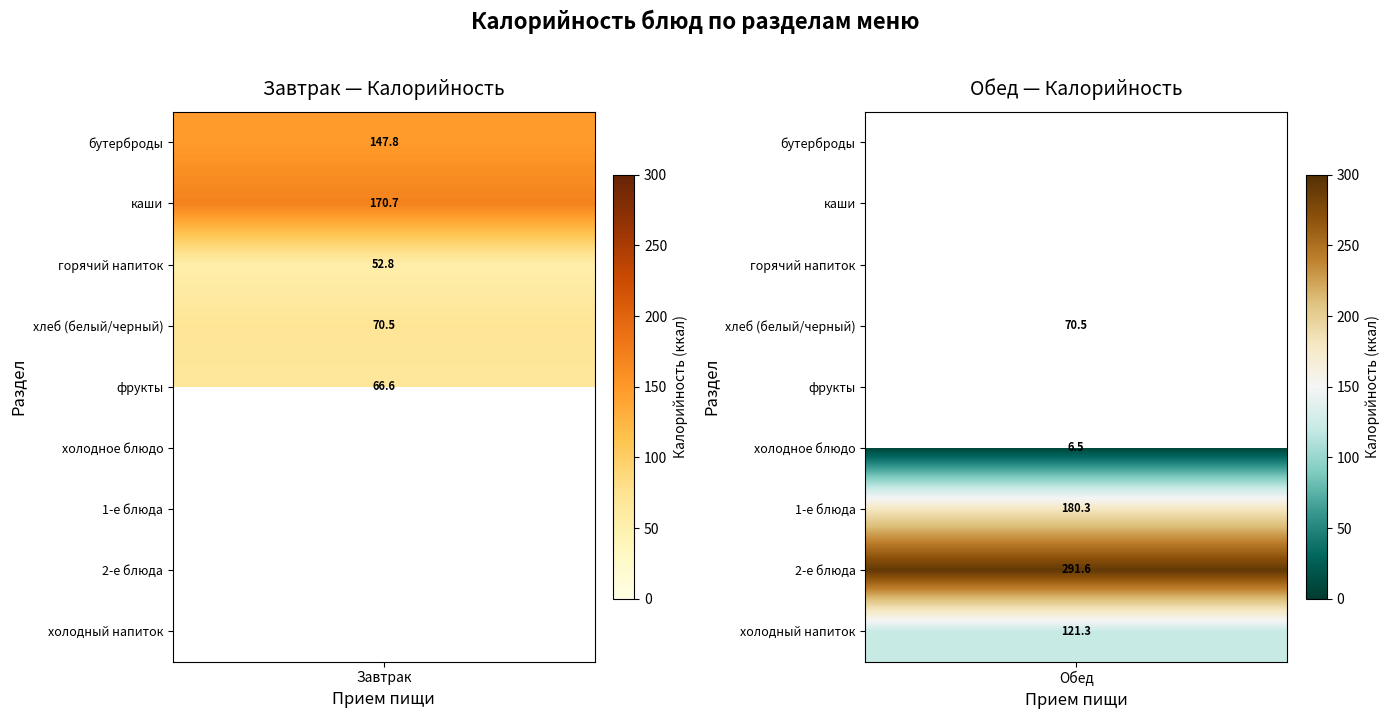

What is the difference between the highest and lowest values at холодное блюдо?

6.5